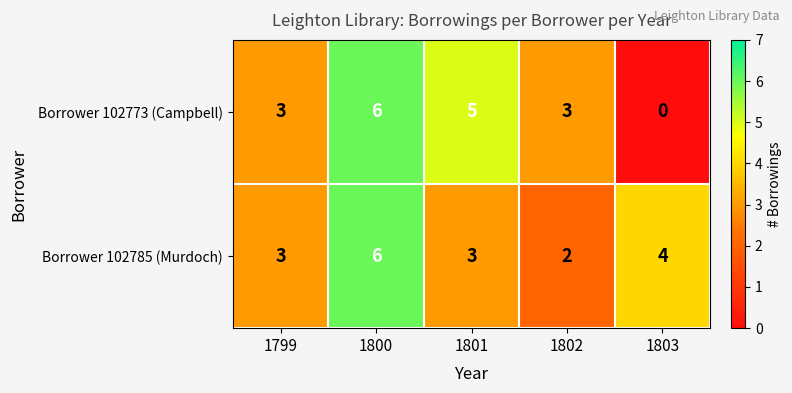

What is the sum of the Borrower 102785 (Murdoch) values at 1800 and 1801?

9